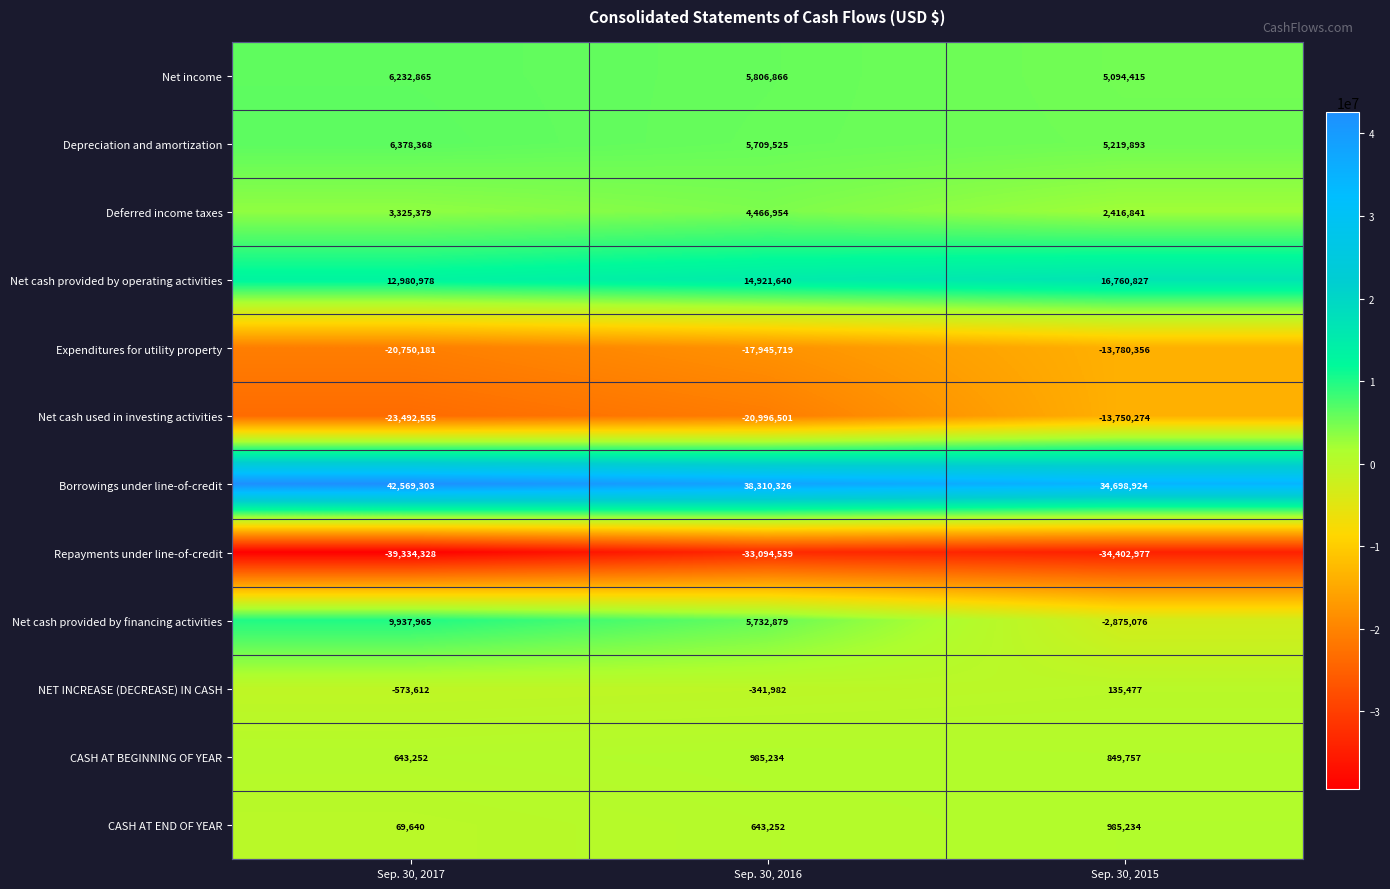

The Net cash provided by operating activities series shows 5537092 at Sep. 30, 2017. True or false?

False